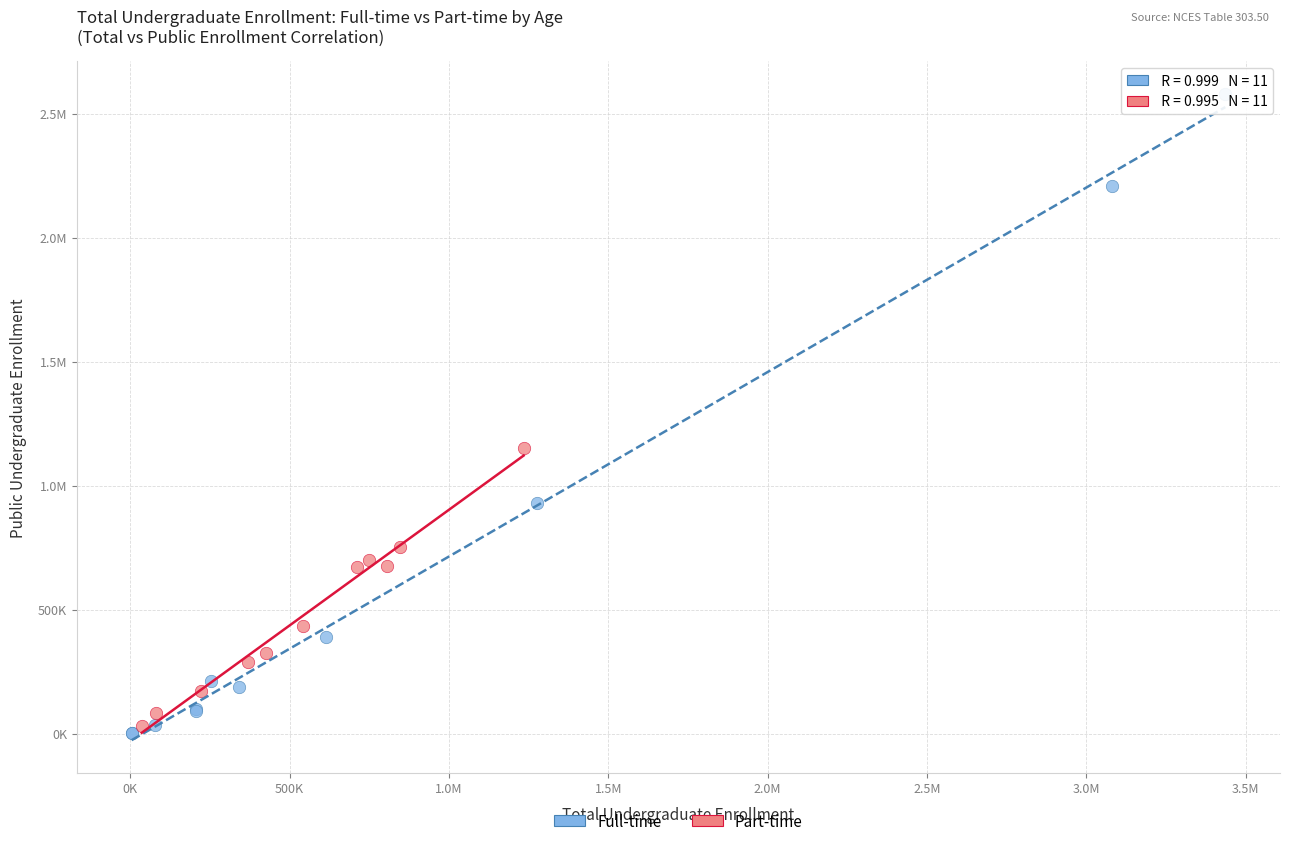

What are all the series names shown in the legend?

Full-time, Part-time